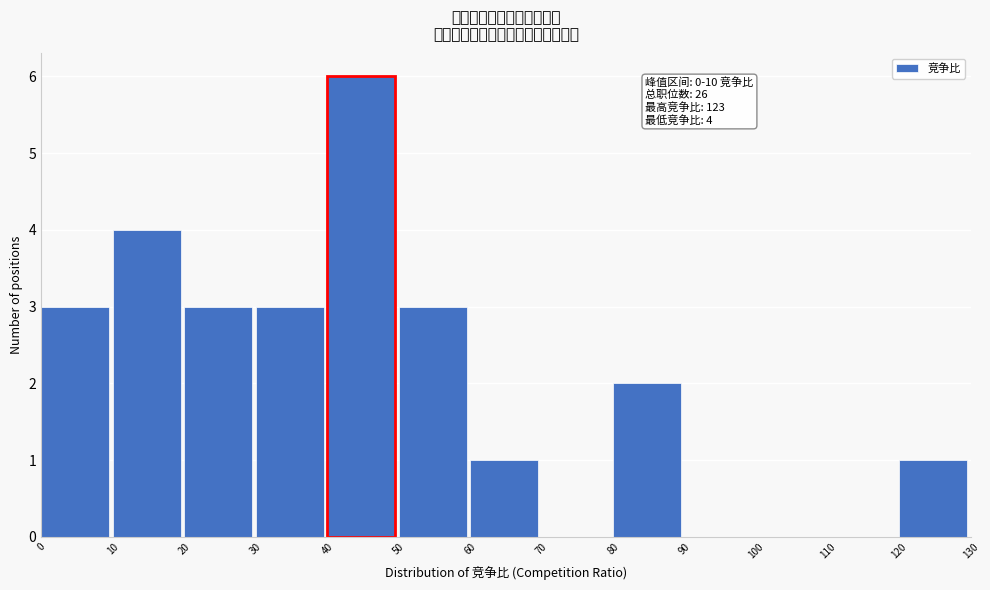

Over which range of the x-axis is the bar tallest?

40 to 50